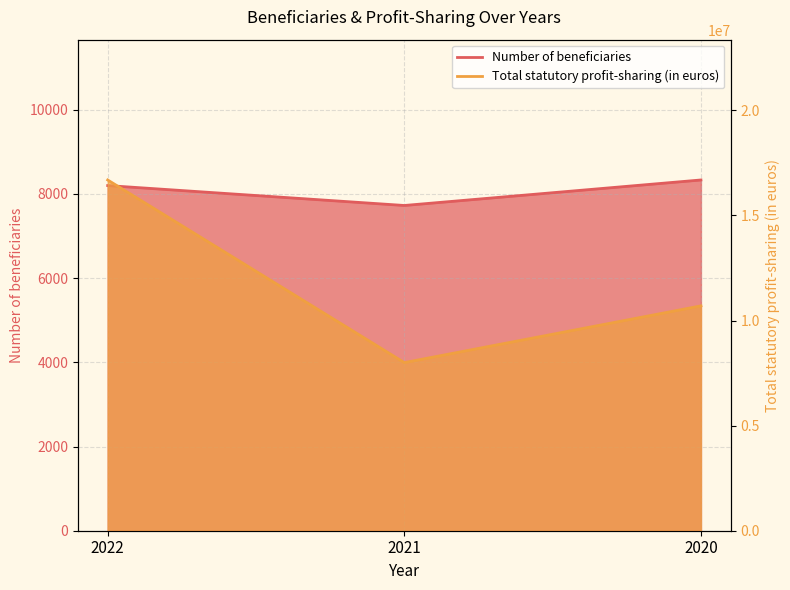

Reading left to right, what are all the values shown in this chart?

Number of beneficiaries: 2022=8199	2021=7726	2020=8332
Total statutory profit-sharing (in euros): 2022=16686823	2021=7998441	2020=10697239